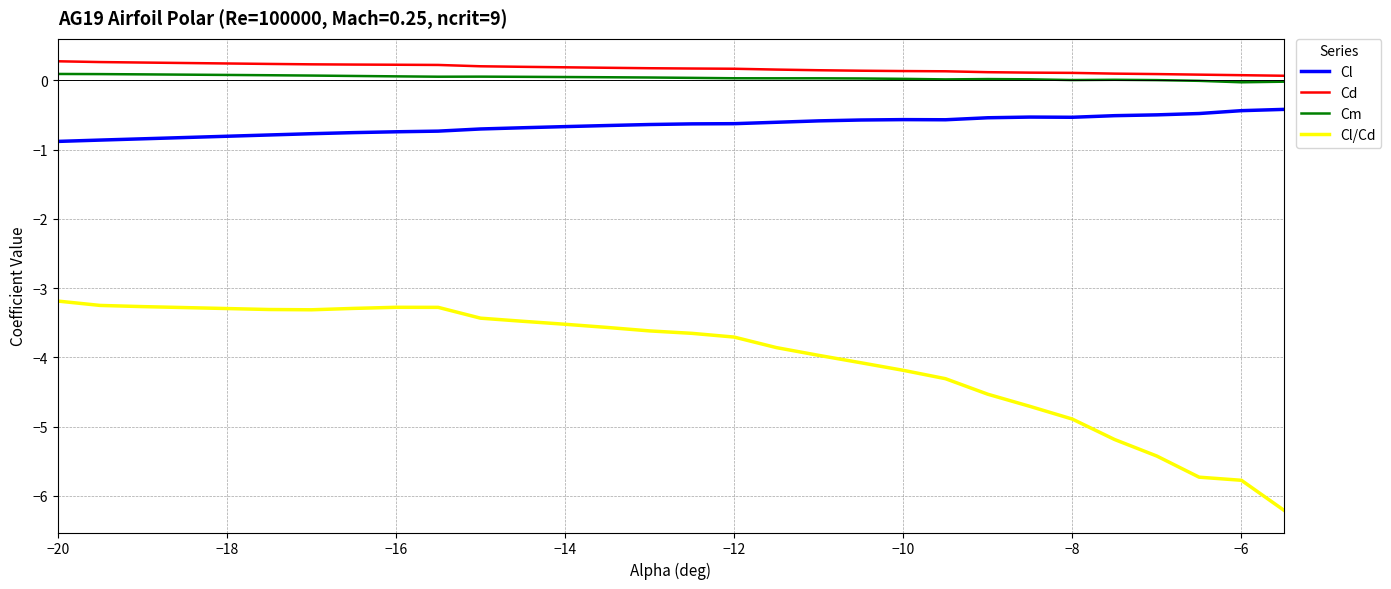

Which series has the widest spread of values?

Cl/Cd